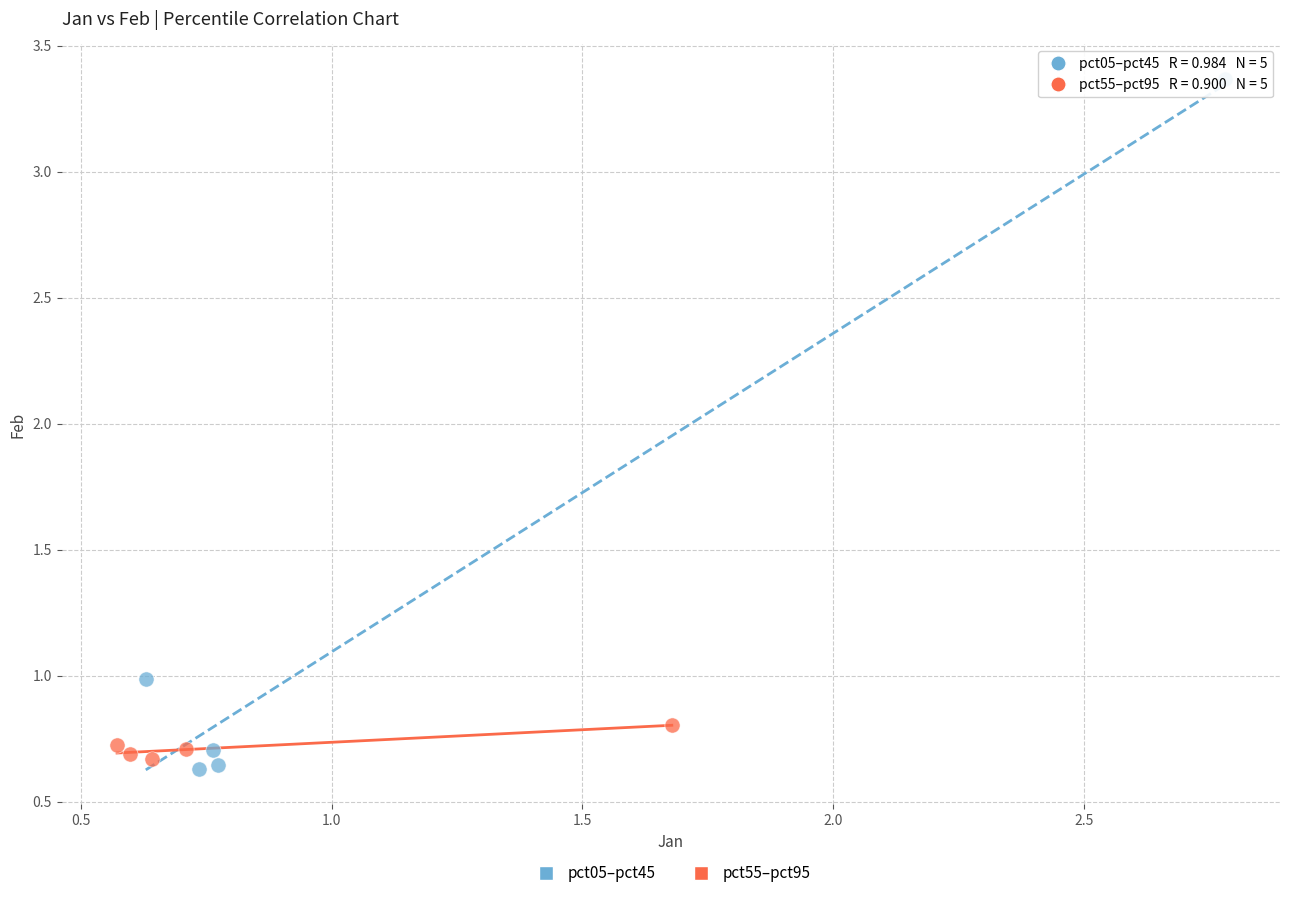

Which series reaches the maximum Y coordinate?

pct05–pct45